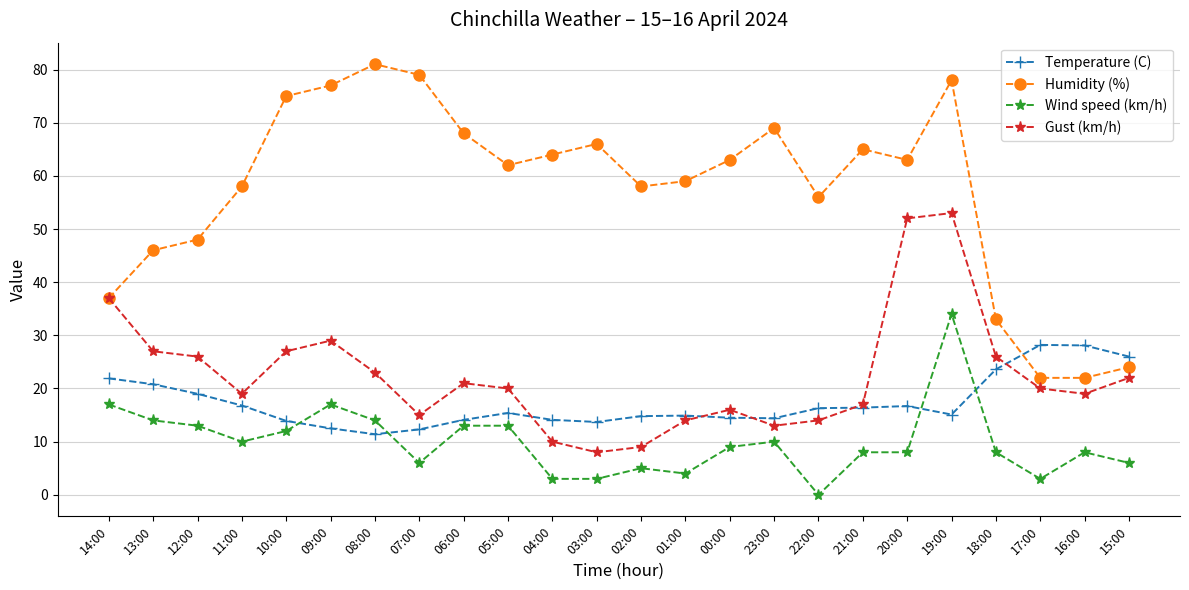

What position from the right is 11:00?

21